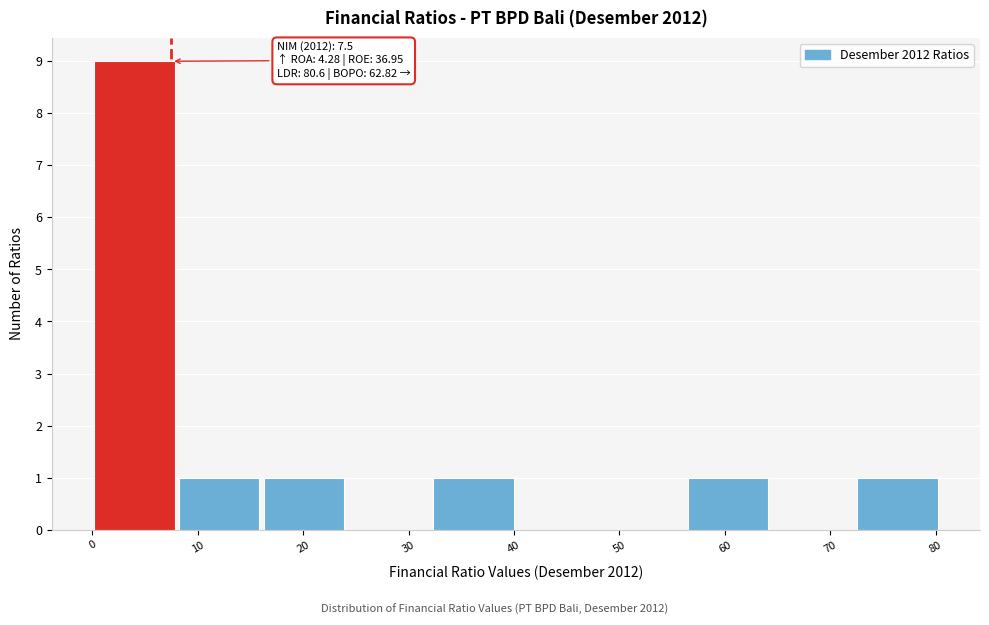

Which range on the x-axis has the tallest bar?

0 to 8